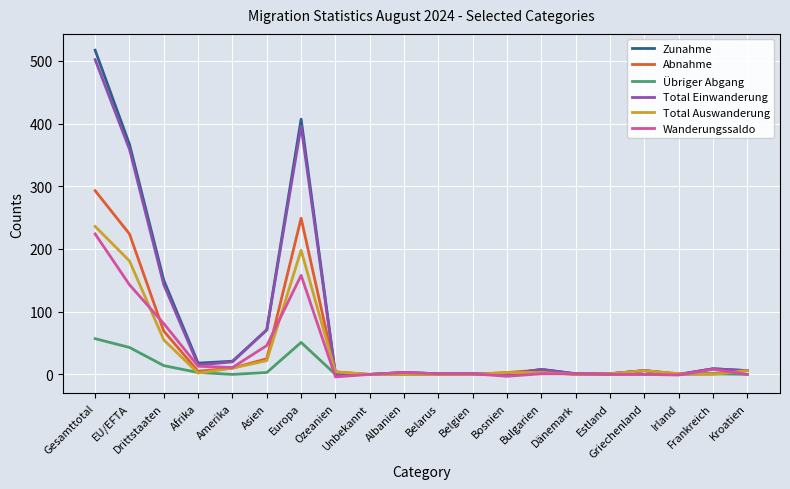

What is the highest value of the Wanderungssaldo series?

224